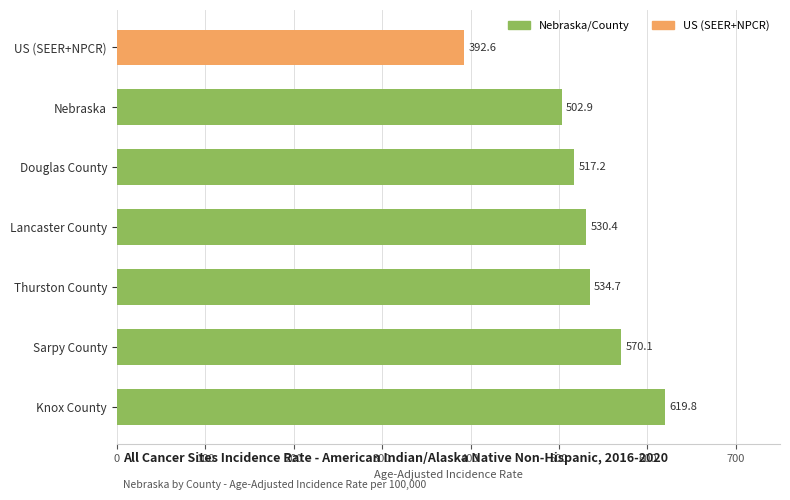

List the labels in order of value, smallest first.

US (SEER+NPCR), Nebraska, Douglas County, Lancaster County, Thurston County, Sarpy County, Knox County